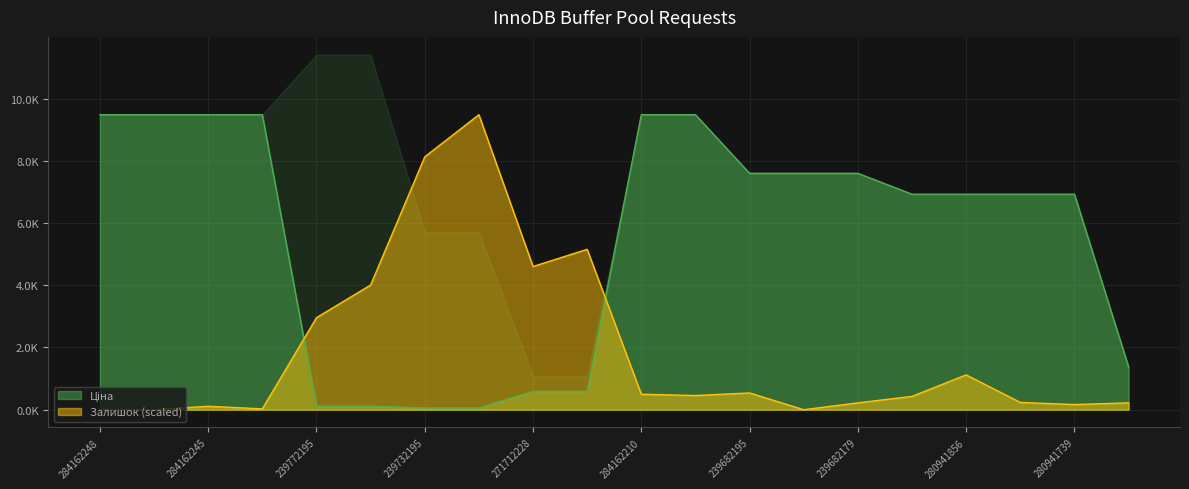

Which category has the lowest value across all series?

284162248